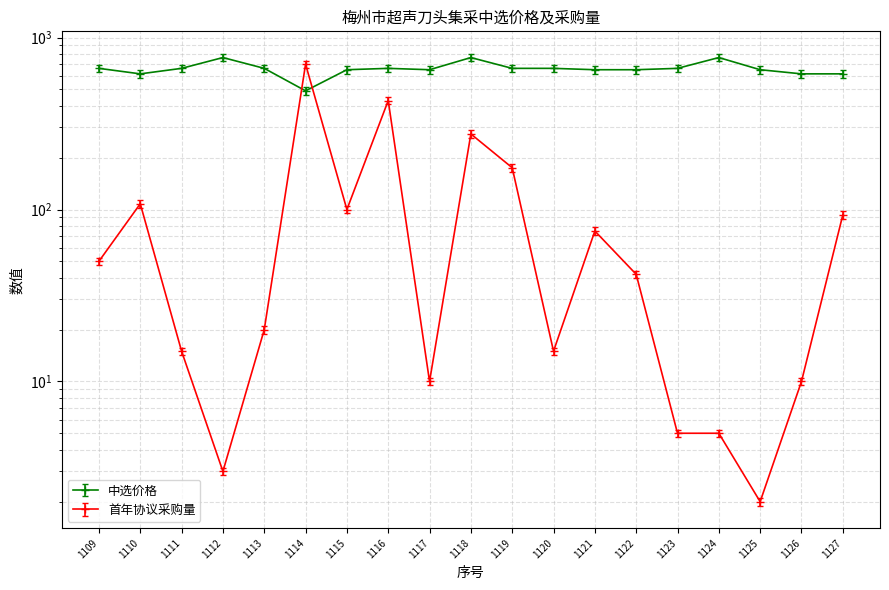

True or false: 首年协议采购量 and 中选价格 cross at least once.

True